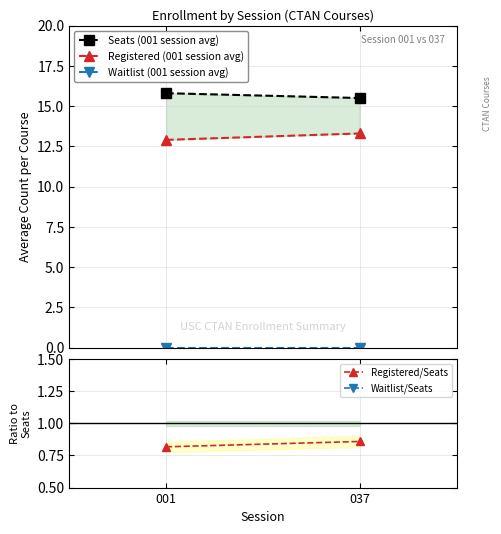

The value of Waitlist (001 session avg) at 037 is 0.0. True or false?

True